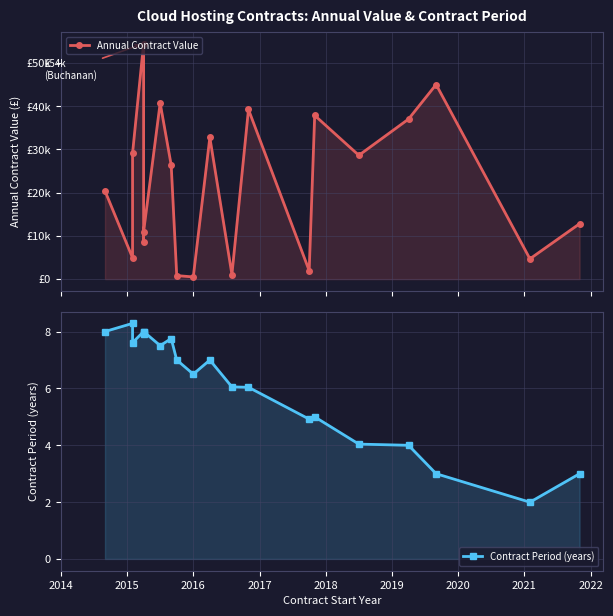

In Annual Contract Value, how many points are lower than both neighbors (excluding endpoints)?

7